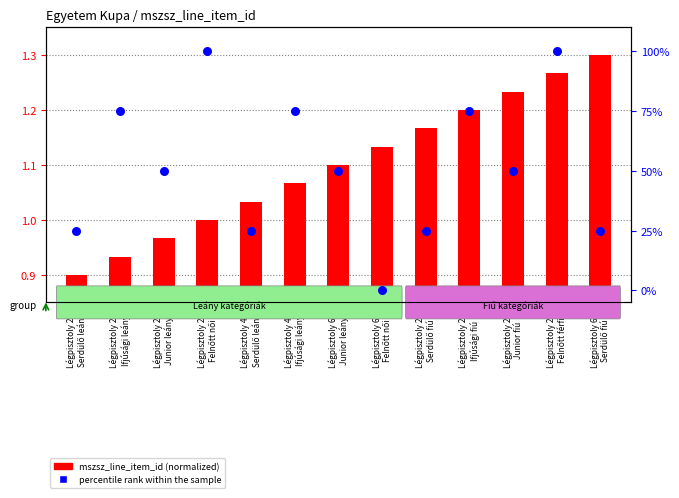

Which series has the largest total across all categories?

percentile rank within the sample